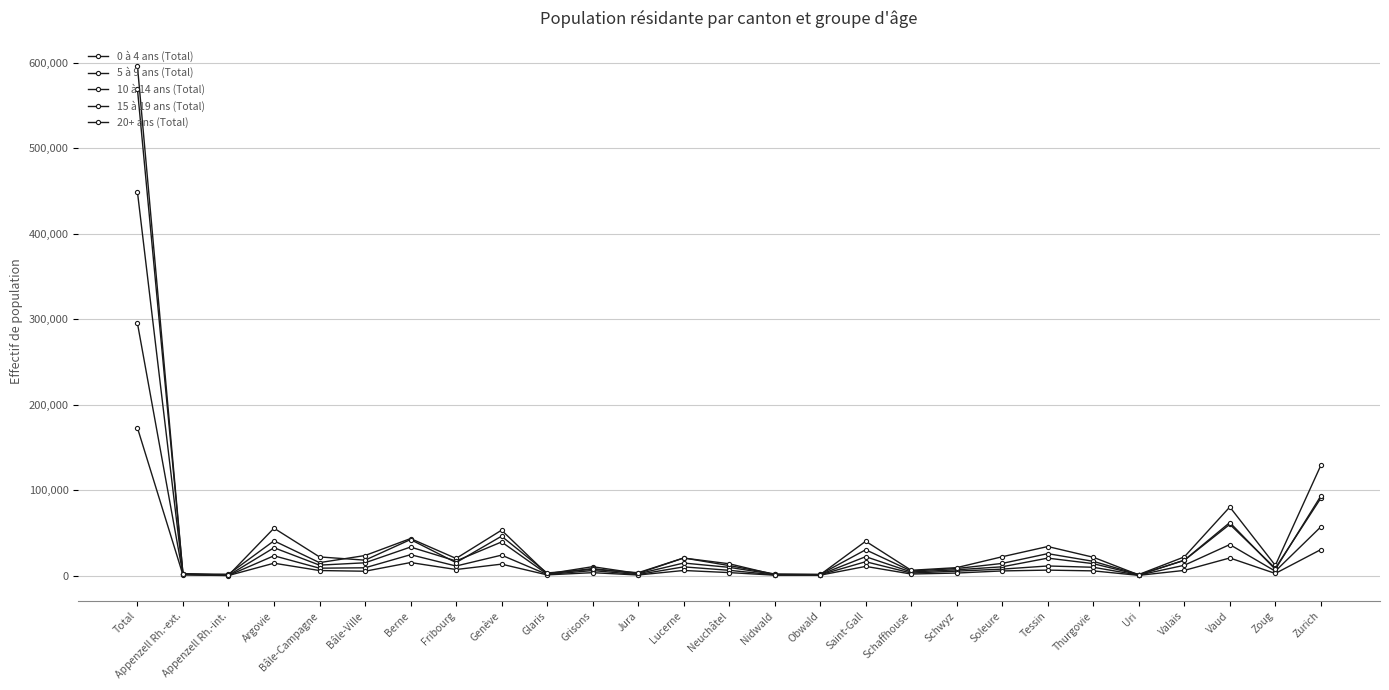

Read the 20+ ans (Total) value at Soleure.

22149